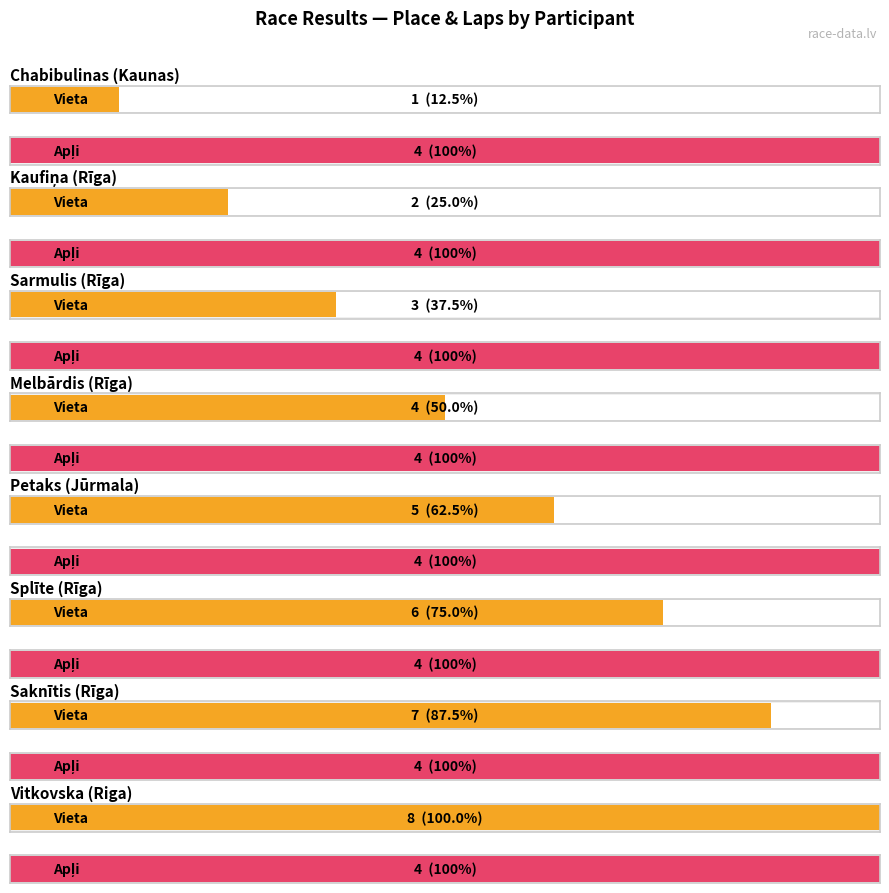

What is the label of the 3rd bar from the left?

Rīga